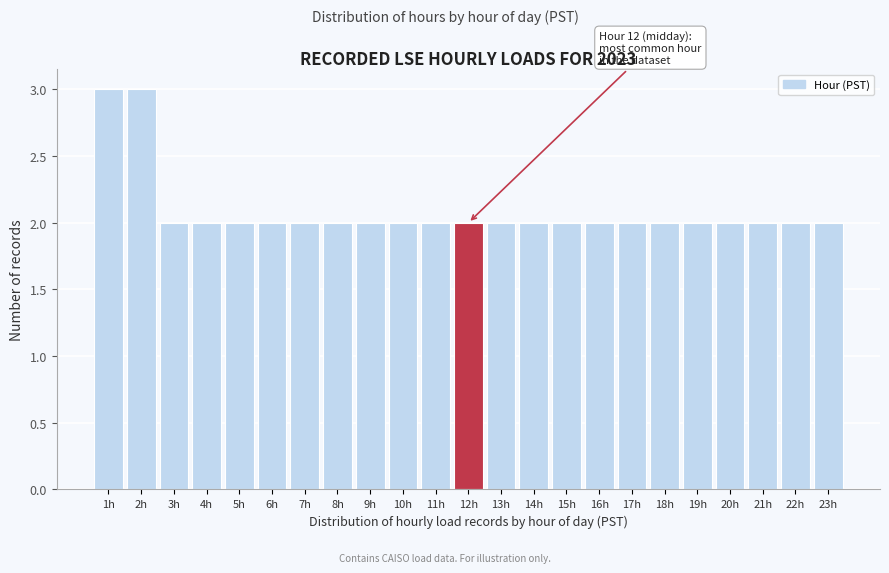

Reading left to right, transcribe all the data shown in this chart.

3	3	2	2	2	2	2	2	2	2	2	2	2	2	2	2	2	2	2	2	2	2	2